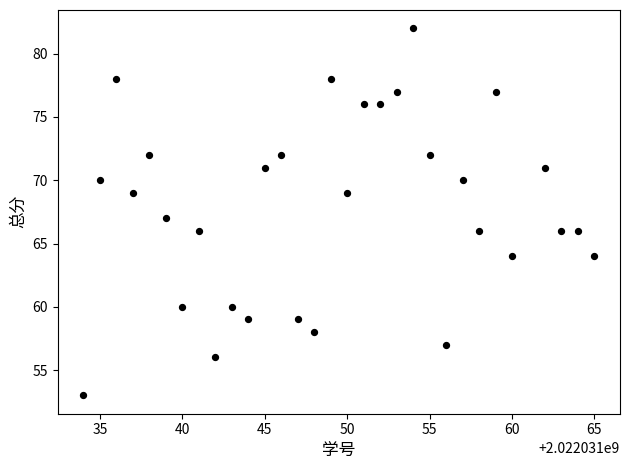

What is the range of X values (max minus min)?

31